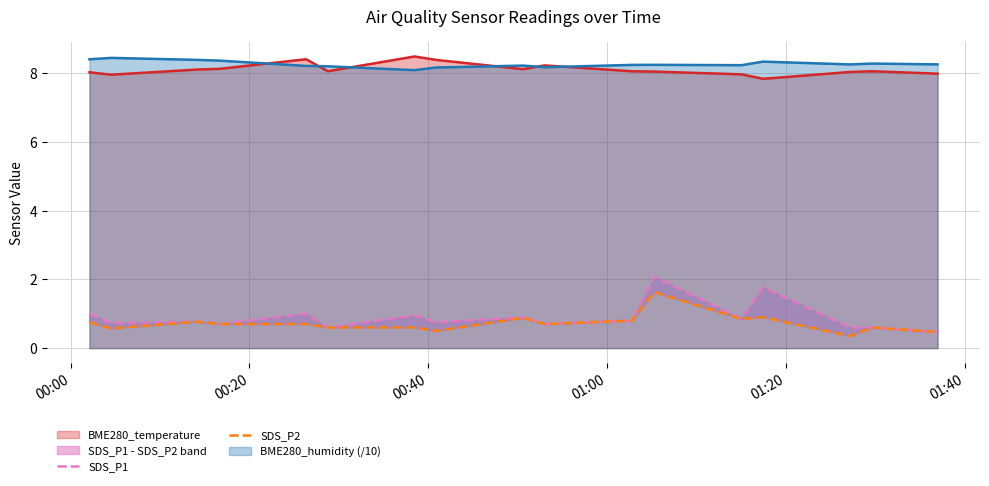

What is the lowest value of the BME280_humidity (/10) series?

8.1